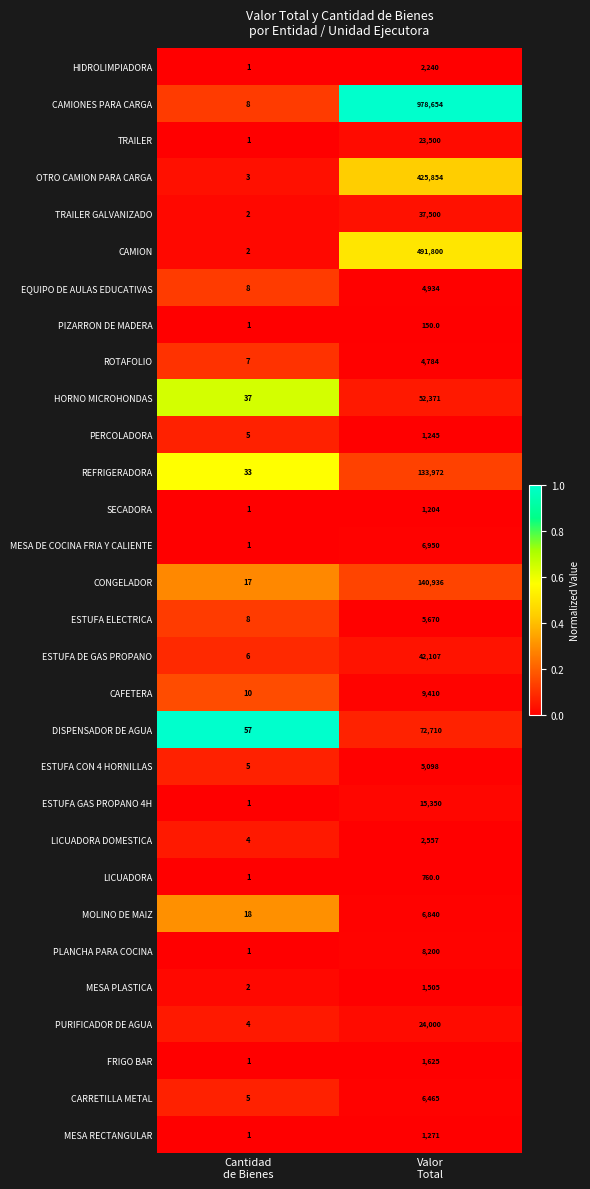

What is the difference between the maximum and minimum values in the PURIFICADOR DE AGUA series?

23996